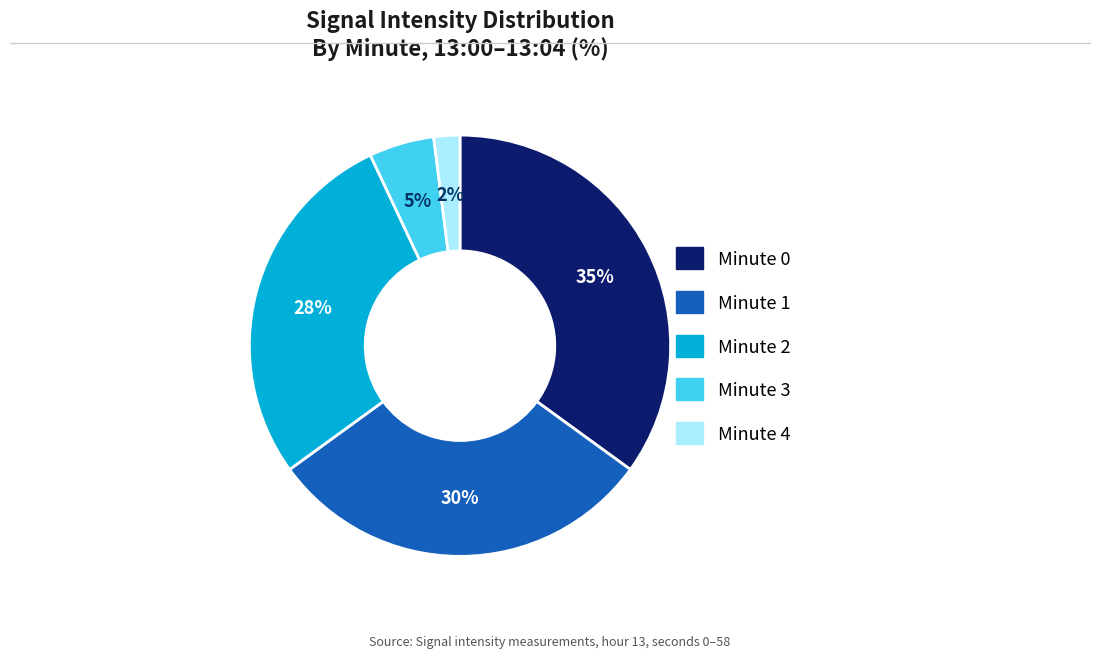

The Minute 1 slice represents 30% of the pie. True or false?

True